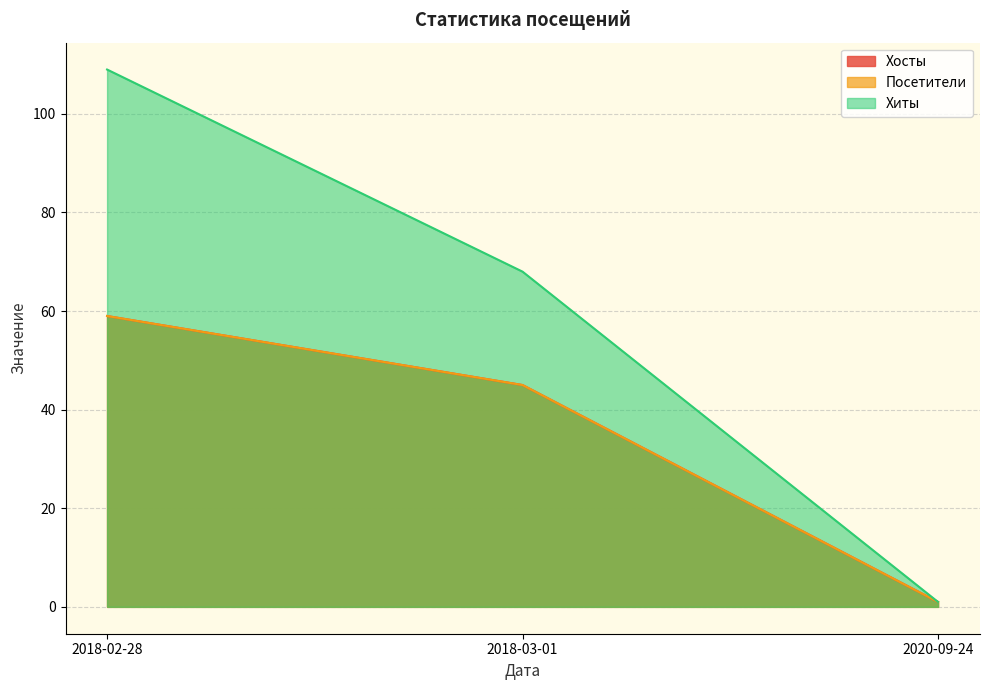

What are all the series names shown in the legend?

Хосты, Посетители, Хиты